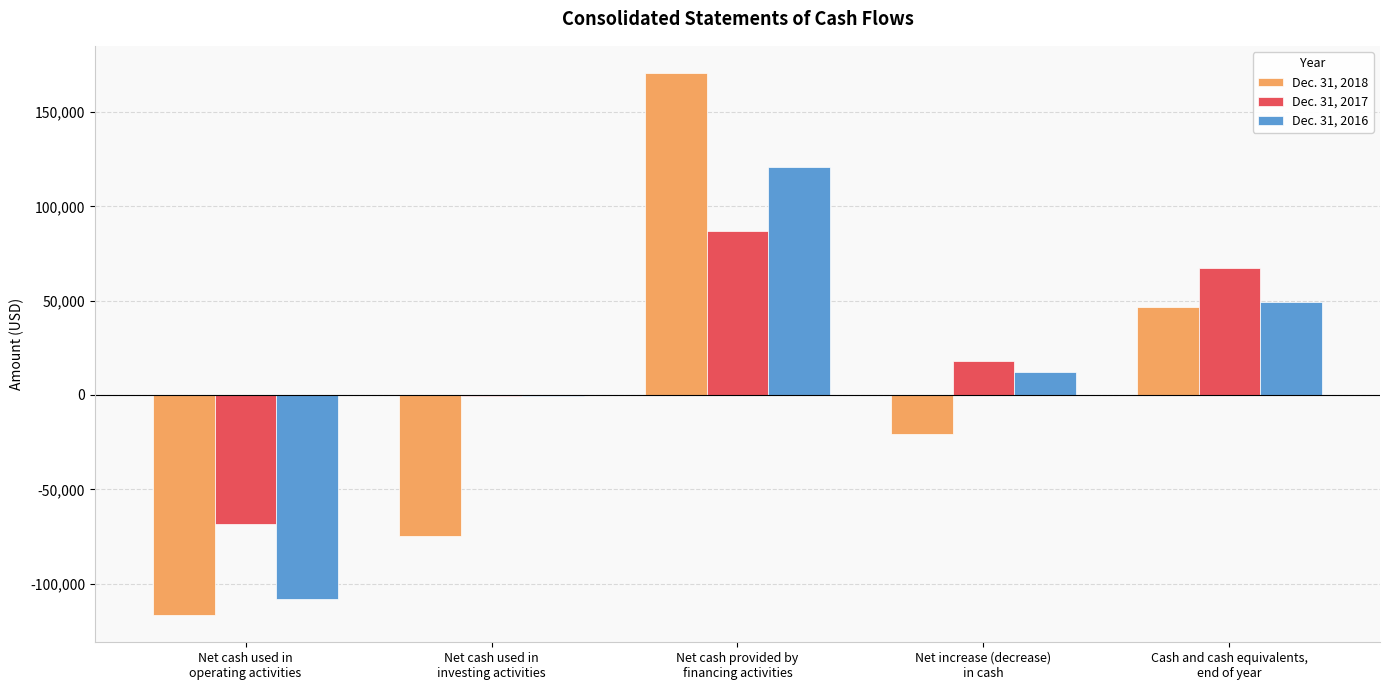

The value of Dec. 31, 2017 at Net cash used in
operating activities is -68467. True or false?

True